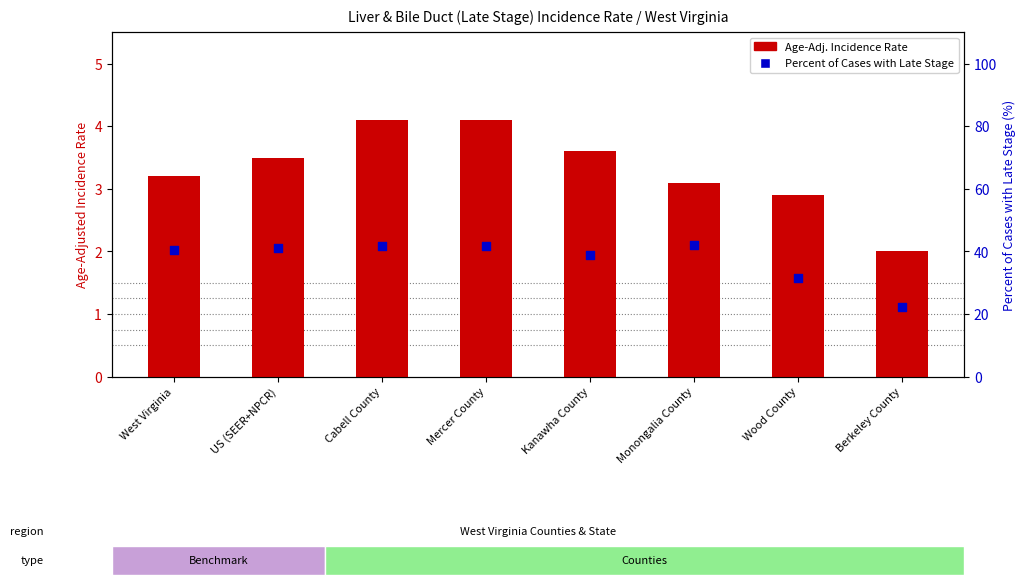

What are all the series names shown in the legend?

Age-Adj. Incidence Rate, Percent of Cases with Late Stage